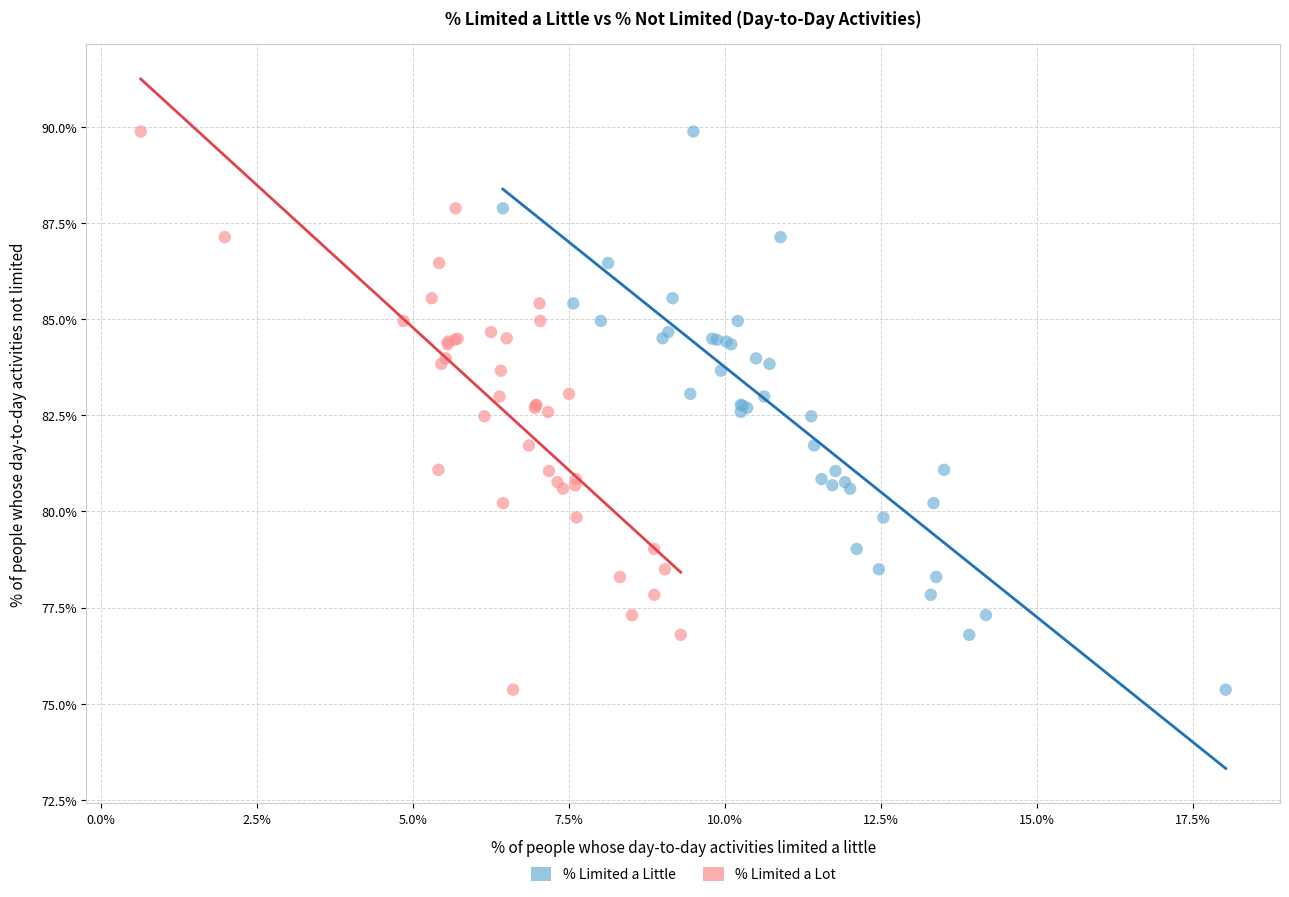

What are all the series names shown in the legend?

% Limited a Little, % Limited a Lot